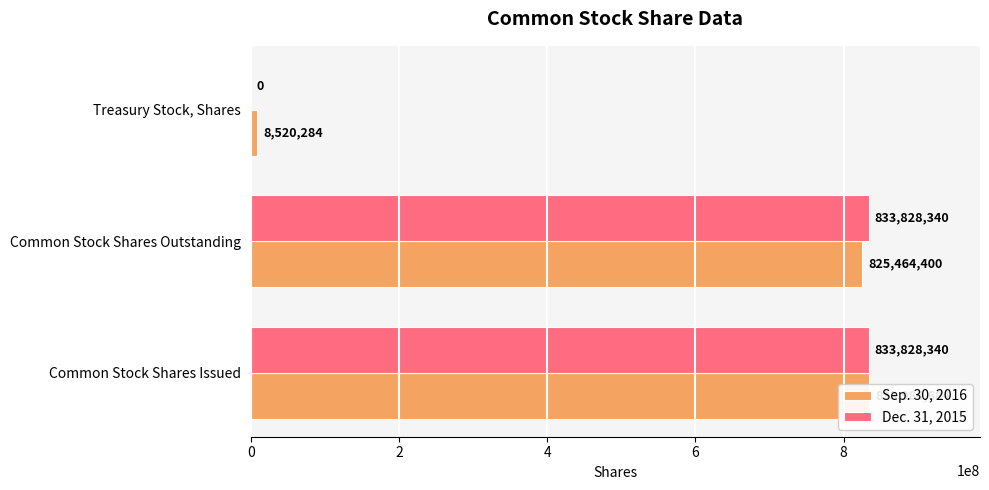

What is the spread (max minus min) of values at Common Stock Shares Issued?

156344